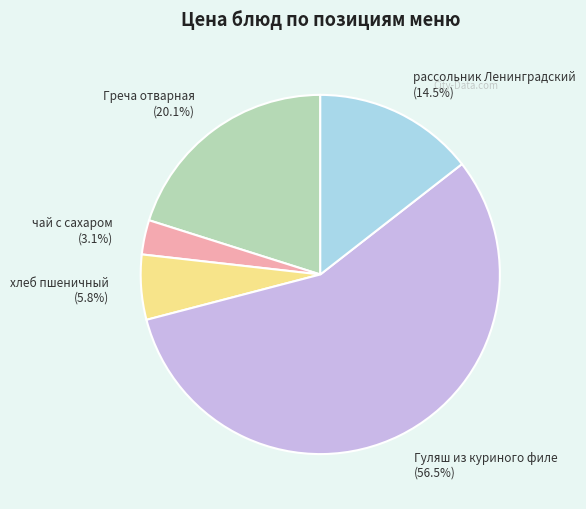

True or false: Греча отварная accounts for 5% of the total.

False